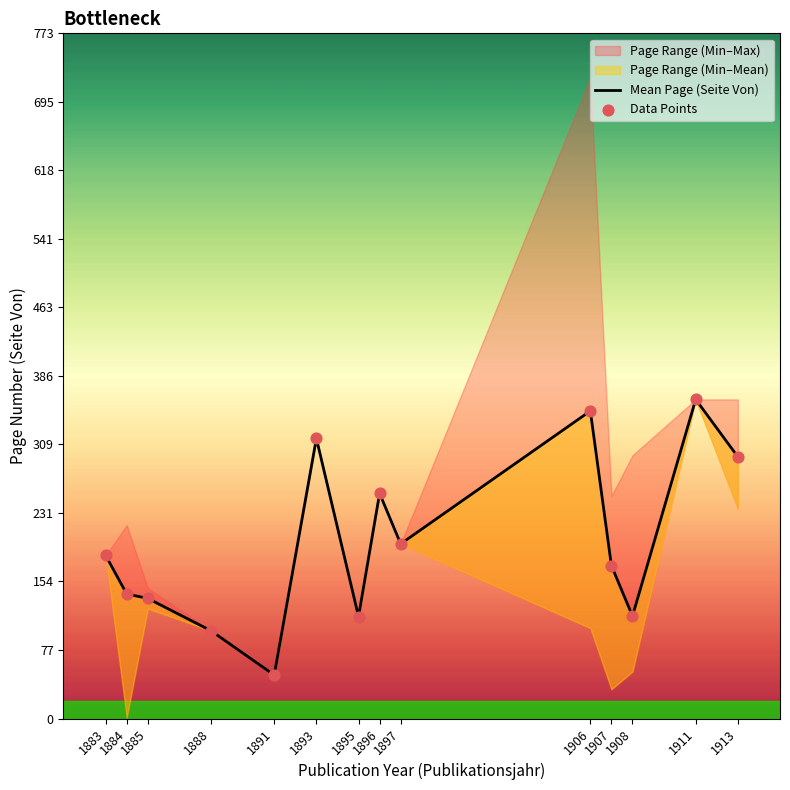

Which series reaches the minimum Y coordinate?

Mean Page (Seite Von)